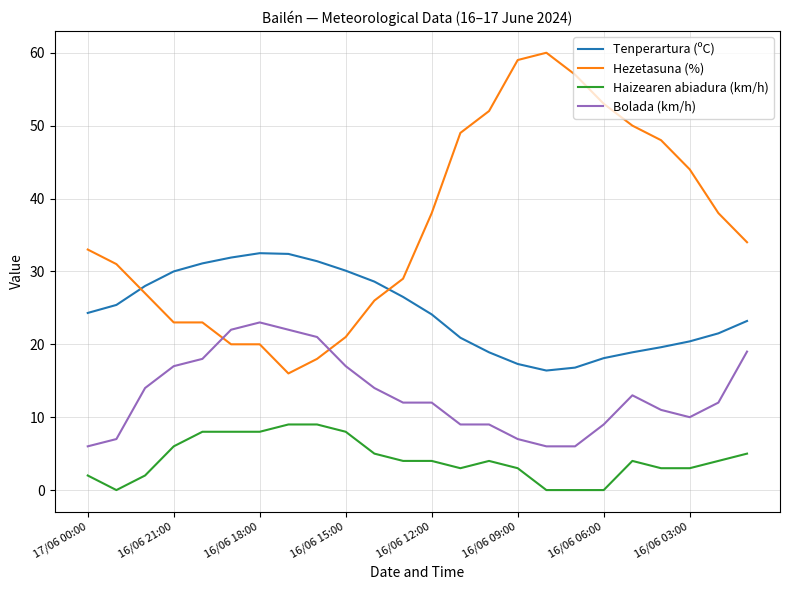

Rank the series by their average value, from highest to lowest.

Hezetasuna (%), Tenperartura (ºC), Bolada (km/h), Haizearen abiadura (km/h)